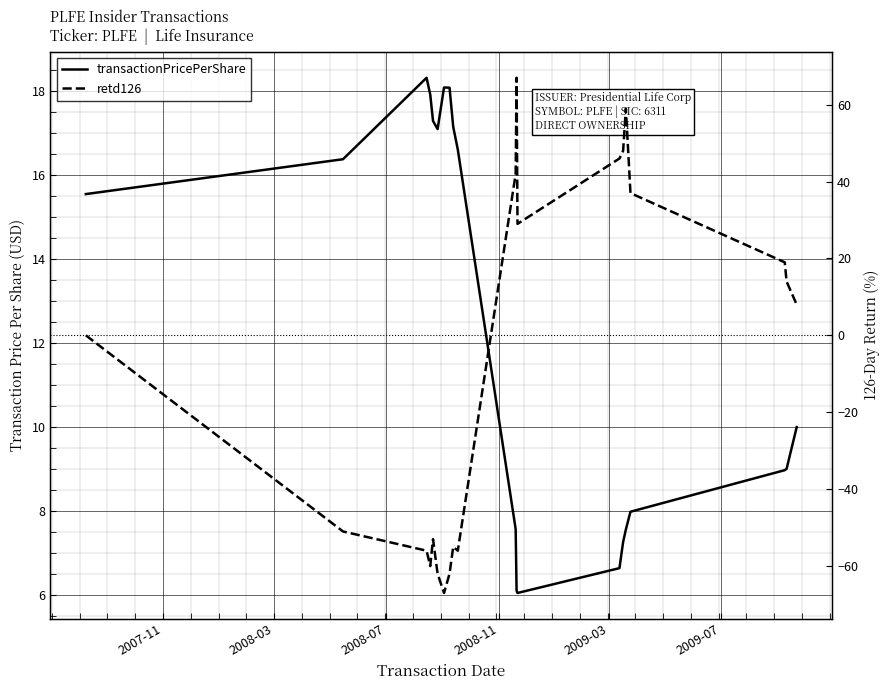

What are all the series names shown in the legend?

transactionPricePerShare, retd126